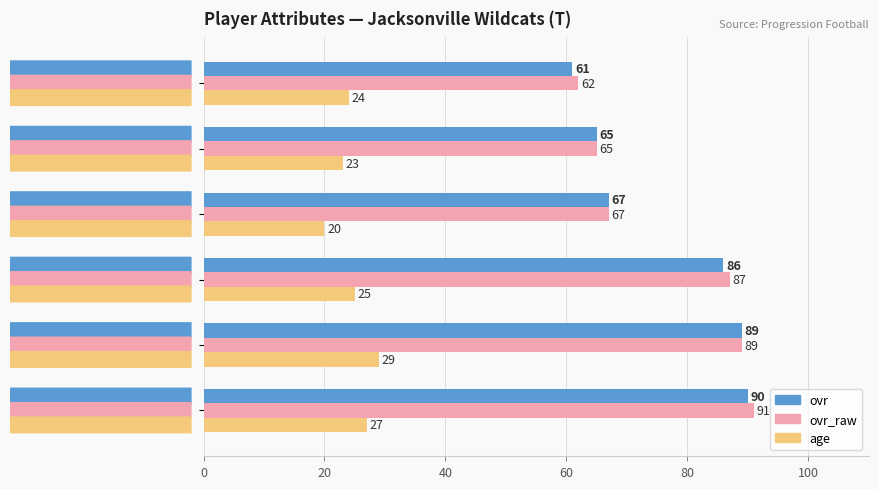

At how many categories does at least one series exceed 27?

6